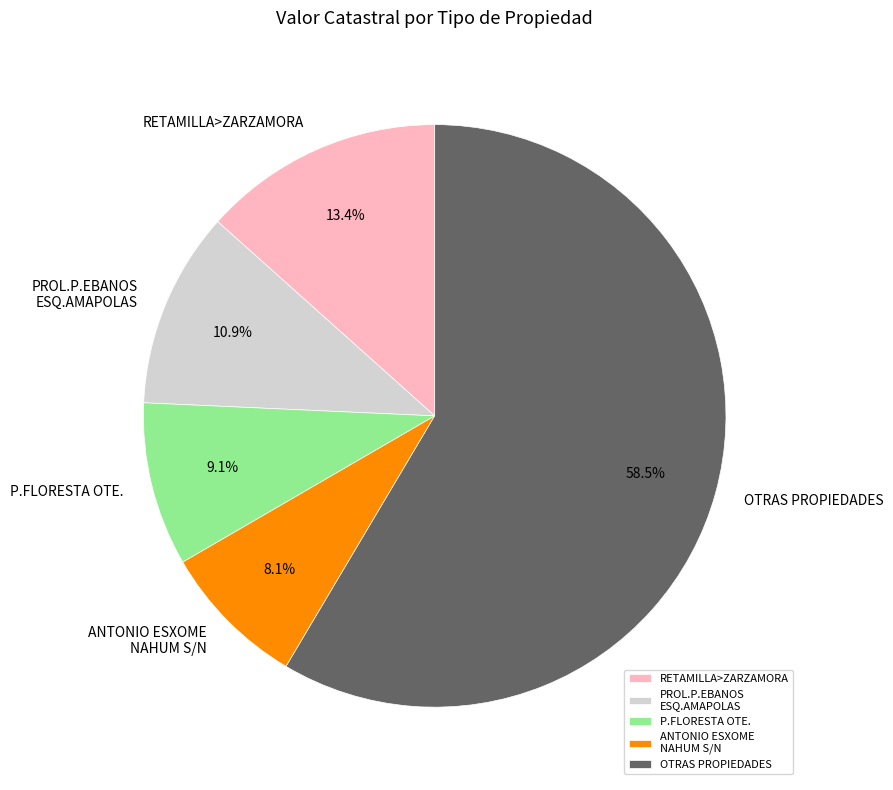

What portion of the pie excludes OTRAS PROPIEDADES?

41.5%